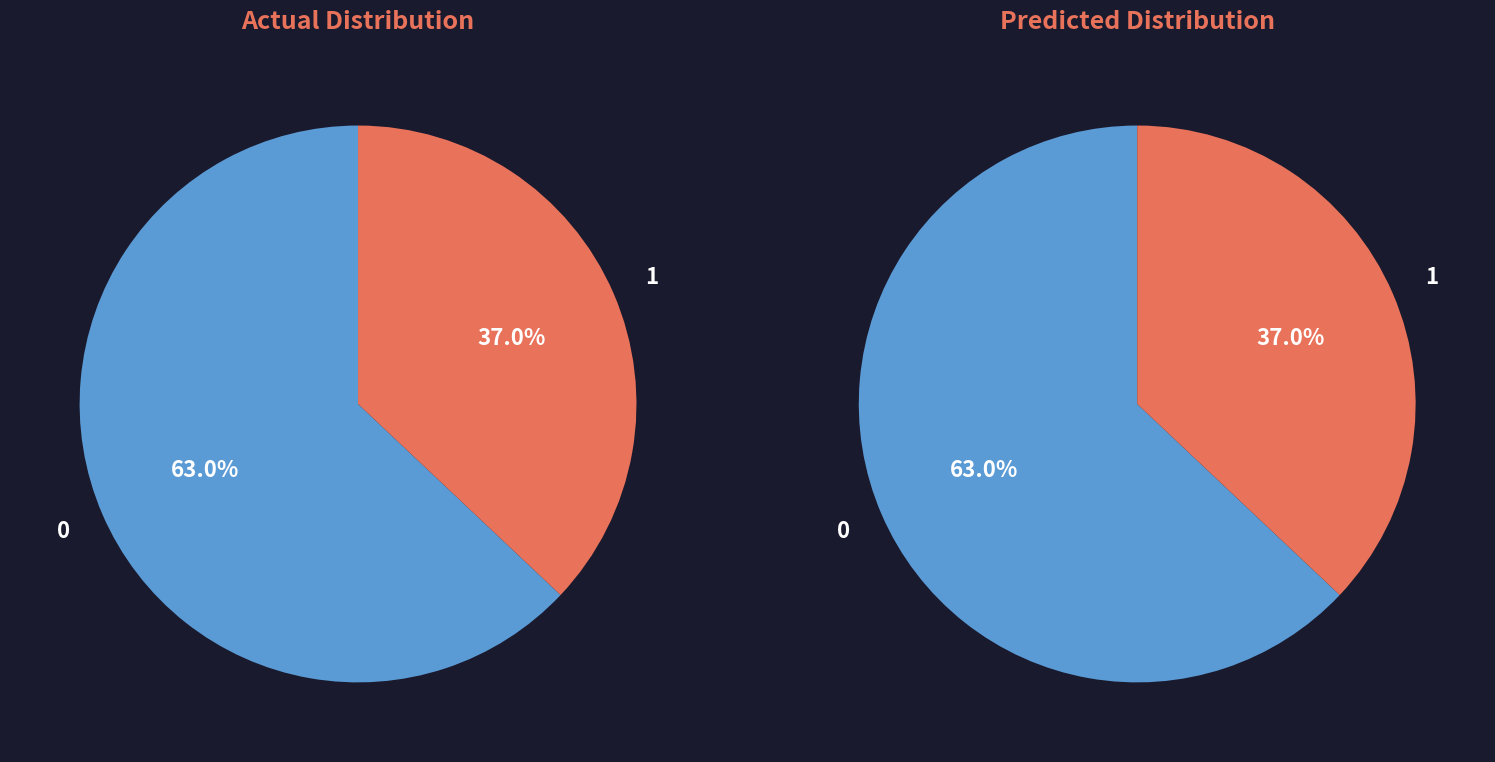

Does any single category account for the majority?

Yes